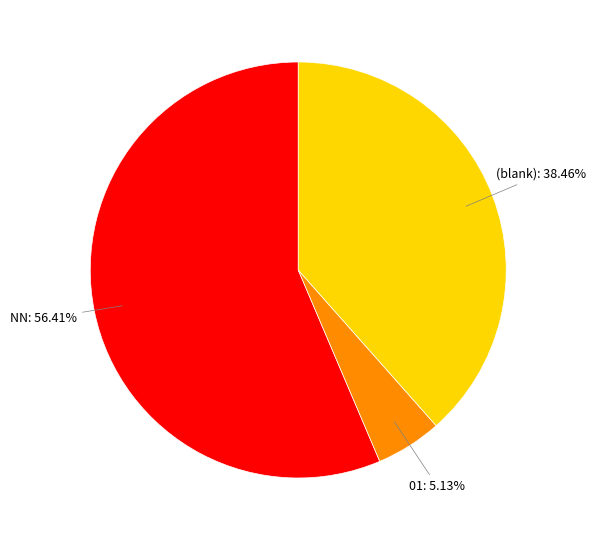

Does (blank) represent more than half of the total?

No